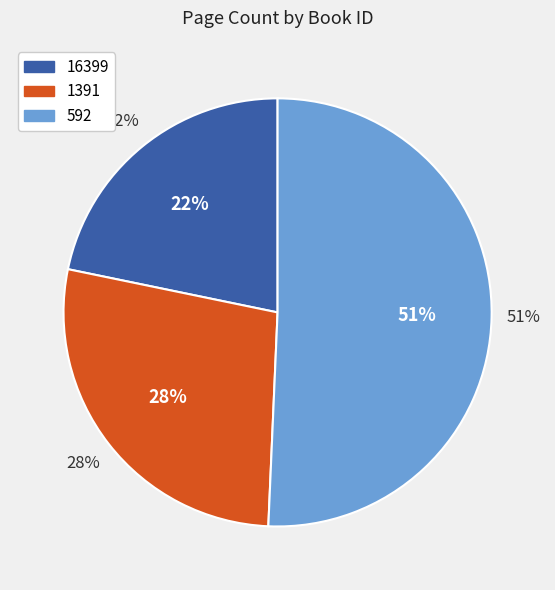

True or false: 16399 accounts for 22% of the total.

True